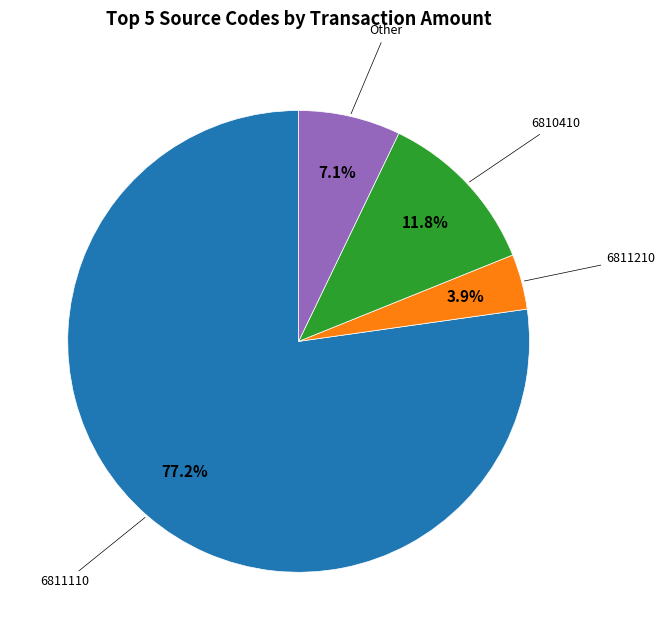

Is there any slice that represents more than half of the pie?

Yes